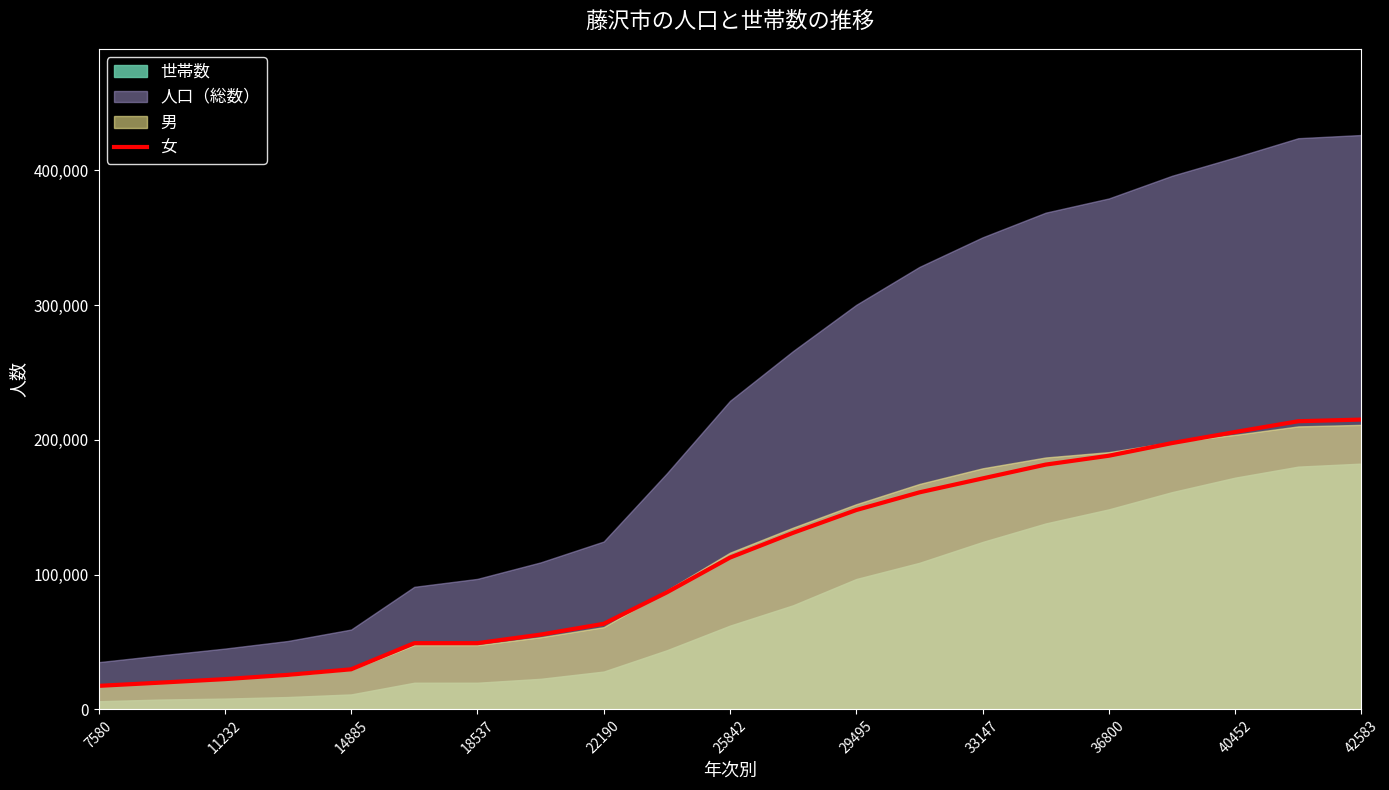

Count the number of categories in the chart.

21